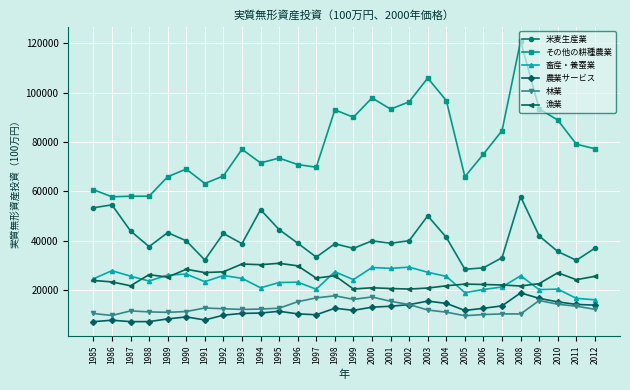

How many values in the 漁業 series exceed 24294?

14